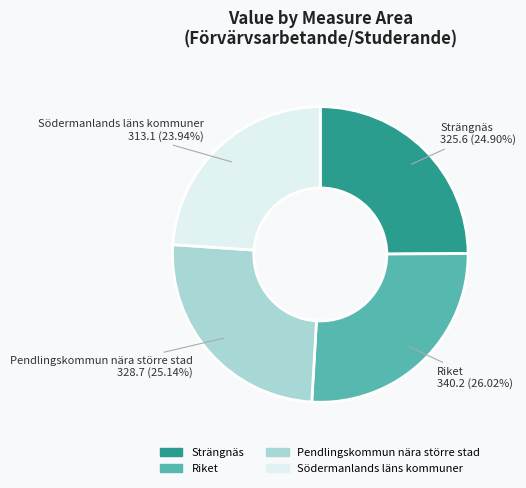

How many segments does this pie chart have?

4